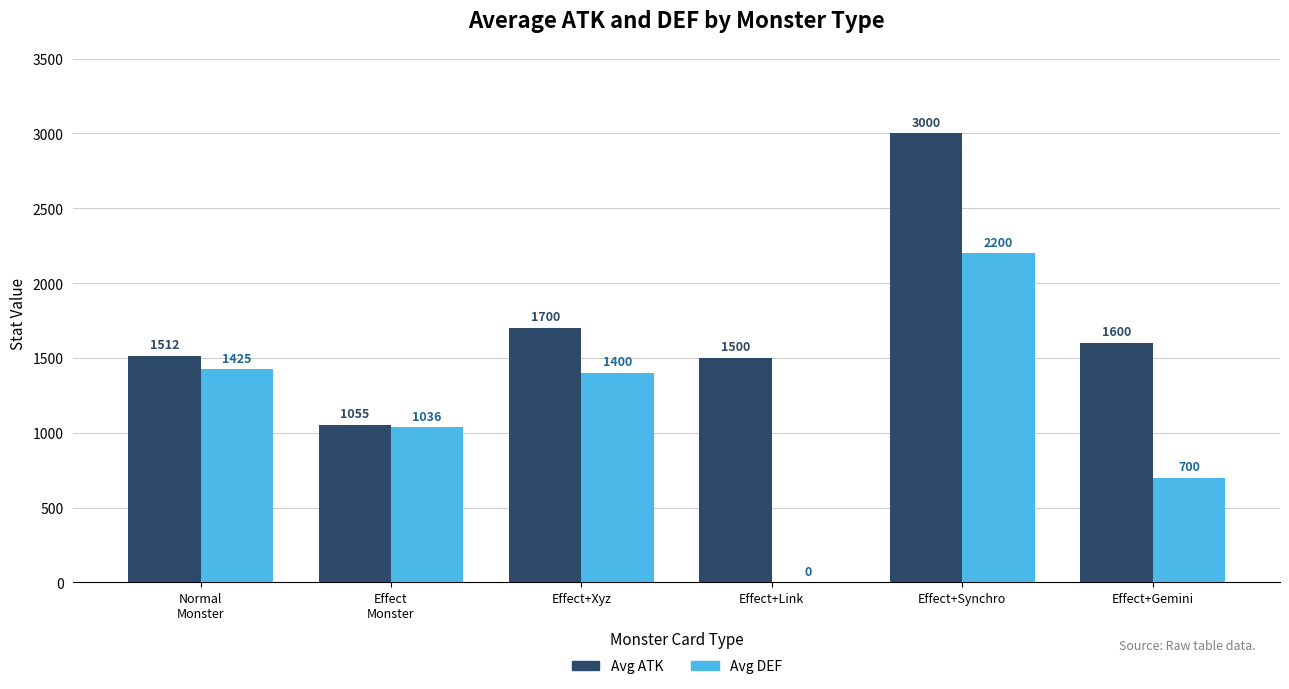

At which category is the sum across all series the highest?

Effect+Synchro